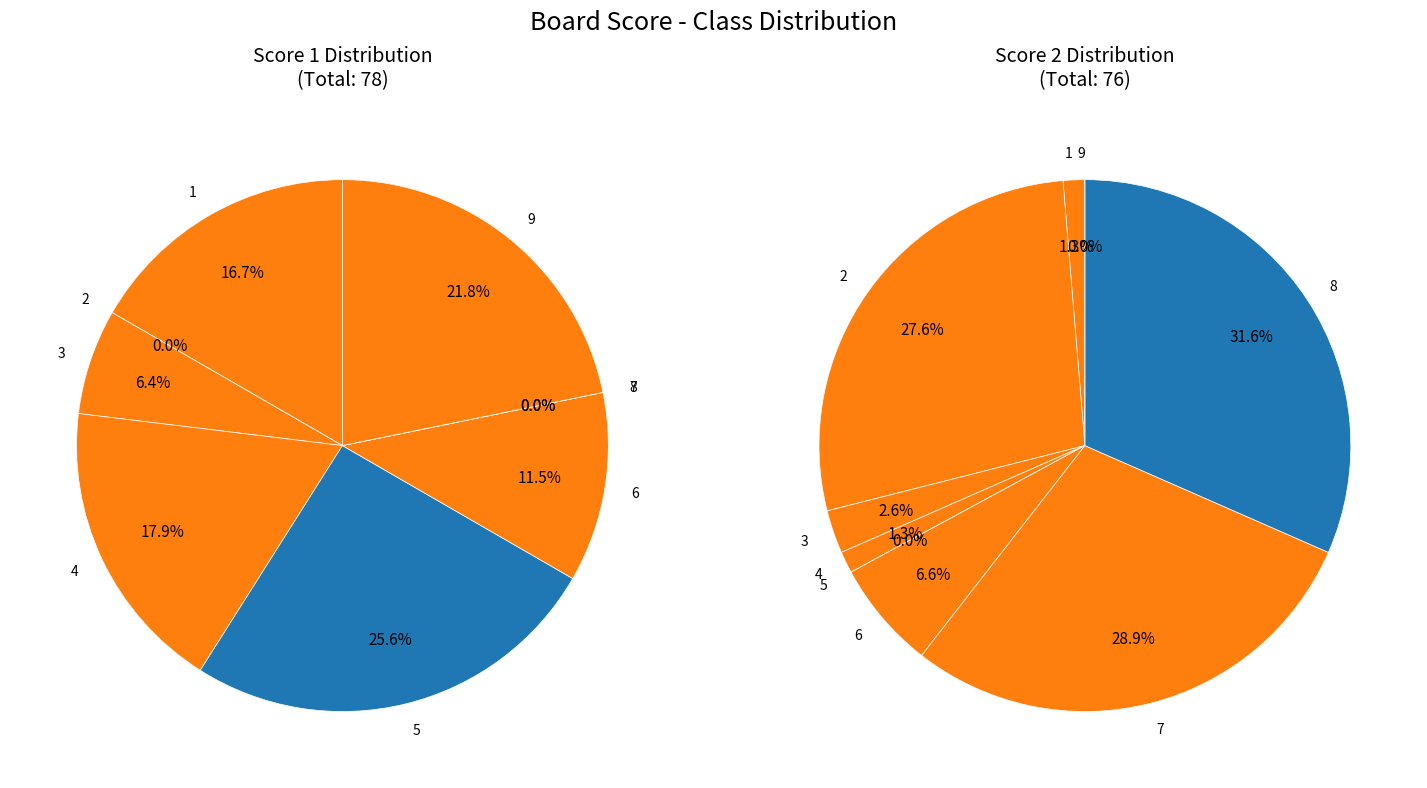

What is the spread (max minus min) of values at 1?

12